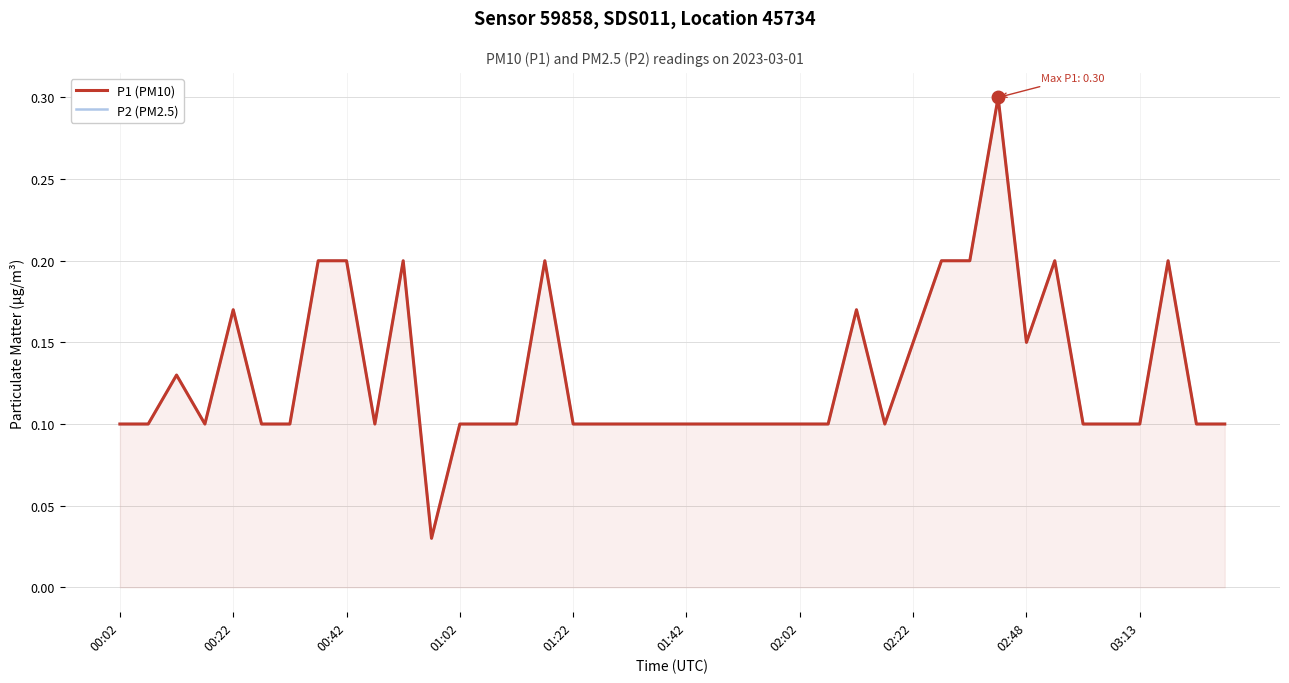

What is the approximate value of P2 (PM2.5) at 02:22?

0.2